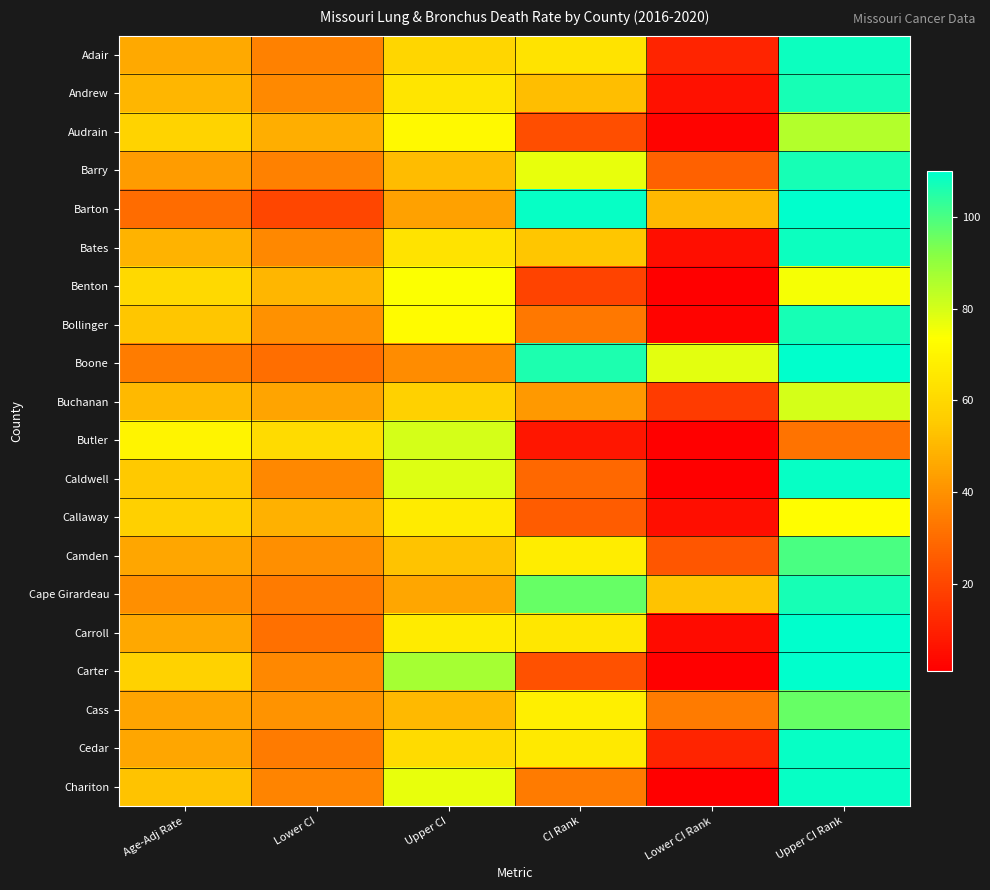

Reading left to right, what are all the values shown in this chart?

Adair: Age-Adj Rate=46.3	Lower CI=35.8	Upper CI=59.3	CI Rank=64.0	Lower CI Rank=11.0	Upper CI Rank=108.0
Andrew: Age-Adj Rate=49.8	Lower CI=38.0	Upper CI=64.5	CI Rank=52.0	Lower CI Rank=6.0	Upper CI Rank=107.0
Audrain: Age-Adj Rate=58.4	Lower CI=47.5	Upper CI=71.3	CI Rank=22.0	Lower CI Rank=2.0	Upper CI Rank=85.0
Barry: Age-Adj Rate=42.9	Lower CI=35.6	Upper CI=51.5	CI Rank=77.0	Lower CI Rank=27.0	Upper CI Rank=107.0
Barton: Age-Adj Rate=30.0	Lower CI=19.8	Upper CI=44.4	CI Rank=109.0	Lower CI Rank=50.0	Upper CI Rank=110.0
Bates: Age-Adj Rate=49.0	Lower CI=37.3	Upper CI=63.7	CI Rank=54.0	Lower CI Rank=5.0	Upper CI Rank=108.0
Benton: Age-Adj Rate=60.5	Lower CI=49.7	Upper CI=73.9	CI Rank=19.0	Lower CI Rank=1.0	Upper CI Rank=75.0
Bollinger: Age-Adj Rate=54.0	Lower CI=39.9	Upper CI=72.2	CI Rank=33.0	Lower CI Rank=2.0	Upper CI Rank=107.0
Boone: Age-Adj Rate=34.3	Lower CI=30.5	Upper CI=38.5	CI Rank=106.0	Lower CI Rank=78.0	Upper CI Rank=110.0
Buchanan: Age-Adj Rate=50.8	Lower CI=45.0	Upper CI=57.3	CI Rank=42.0	Lower CI Rank=17.0	Upper CI Rank=80.0
Butler: Age-Adj Rate=69.9	Lower CI=60.7	Upper CI=80.1	CI Rank=7.0	Lower CI Rank=1.0	Upper CI Rank=32.0
Caldwell: Age-Adj Rate=55.0	Lower CI=37.5	Upper CI=78.5	CI Rank=29.0	Lower CI Rank=1.0	Upper CI Rank=109.0
Callaway: Age-Adj Rate=57.0	Lower CI=48.4	Upper CI=66.8	CI Rank=26.0	Lower CI Rank=5.0	Upper CI Rank=73.0
Camden: Age-Adj Rate=45.7	Lower CI=39.5	Upper CI=53.0	CI Rank=67.0	Lower CI Rank=24.0	Upper CI Rank=100.0
Cape Girardeau: Age-Adj Rate=39.4	Lower CI=34.0	Upper CI=45.4	CI Rank=96.0	Lower CI Rank=53.0	Upper CI Rank=107.0
Carroll: Age-Adj Rate=46.0	Lower CI=31.0	Upper CI=66.8	CI Rank=65.0	Lower CI Rank=4.0	Upper CI Rank=110.0
Carter: Age-Adj Rate=58.0	Lower CI=37.5	Upper CI=87.3	CI Rank=23.0	Lower CI Rank=1.0	Upper CI Rank=110.0
Cass: Age-Adj Rate=45.2	Lower CI=40.4	Upper CI=50.6	CI Rank=68.0	Lower CI Rank=34.0	Upper CI Rank=96.0
Cedar: Age-Adj Rate=45.7	Lower CI=34.0	Upper CI=60.9	CI Rank=66.0	Lower CI Rank=11.0	Upper CI Rank=109.0
Chariton: Age-Adj Rate=53.2	Lower CI=36.4	Upper CI=76.8	CI Rank=34.0	Lower CI Rank=1.0	Upper CI Rank=109.0